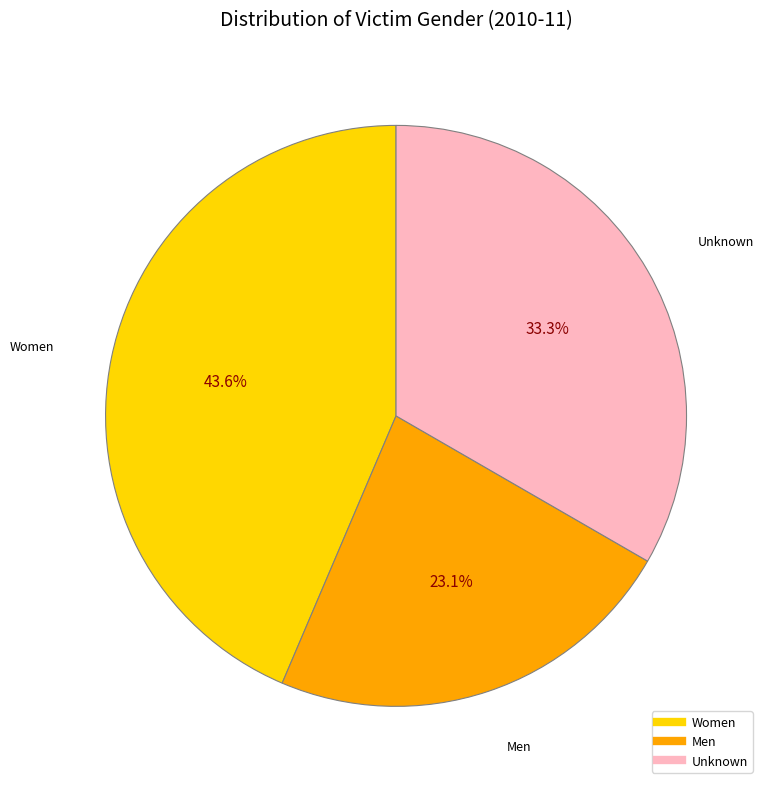

Rank the categories by value from highest to lowest.

Women, Unknown, Men